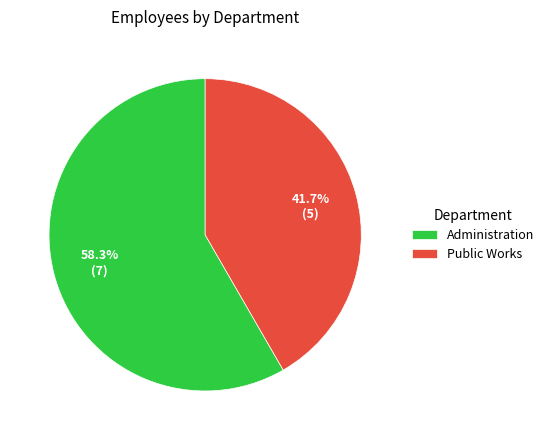

What is the largest slice in the pie chart?

Administration